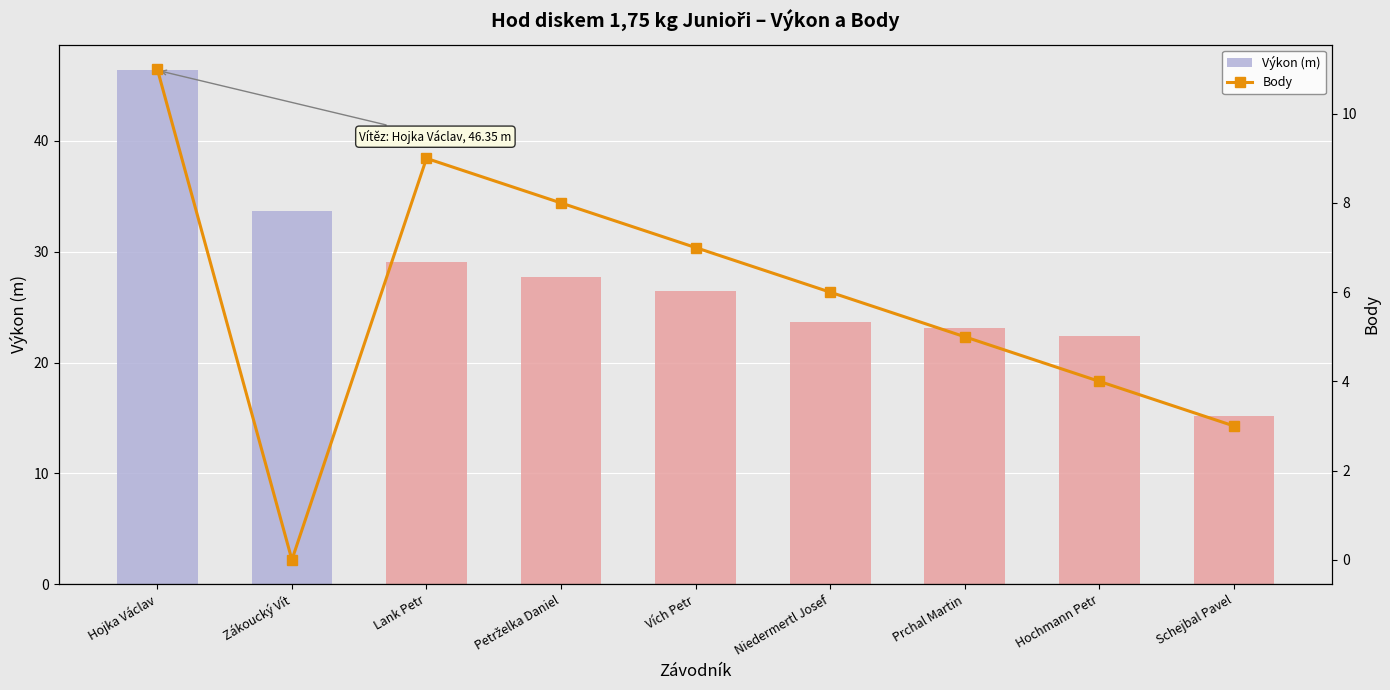

What is the spread (max minus min) of values at Hochmann Petr?

18.4